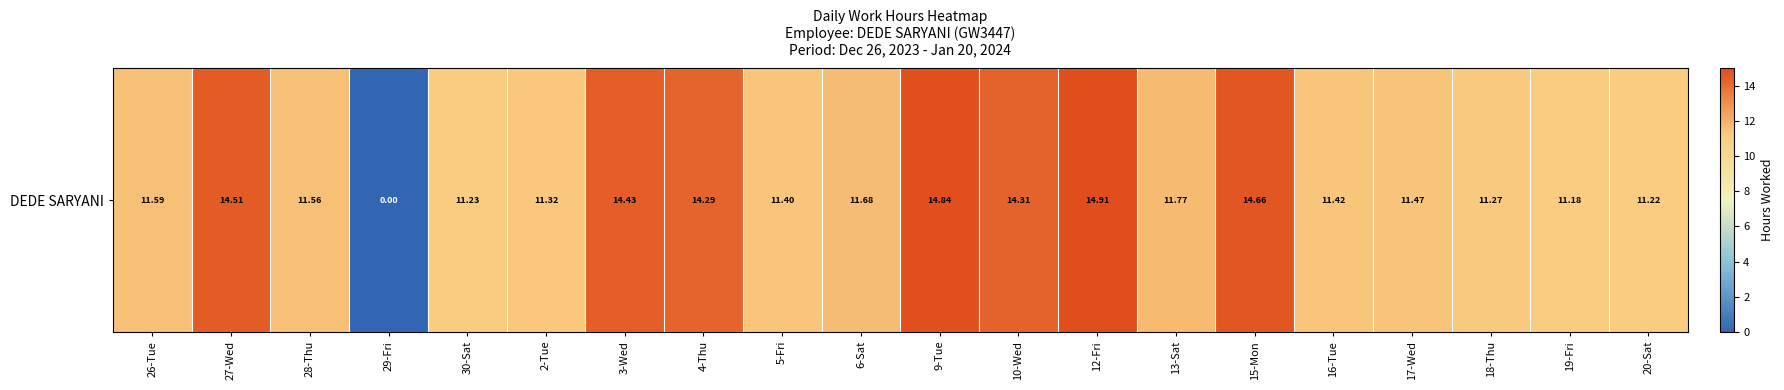

What is the change in value from 26-Tue to 18-Thu?

-0.3